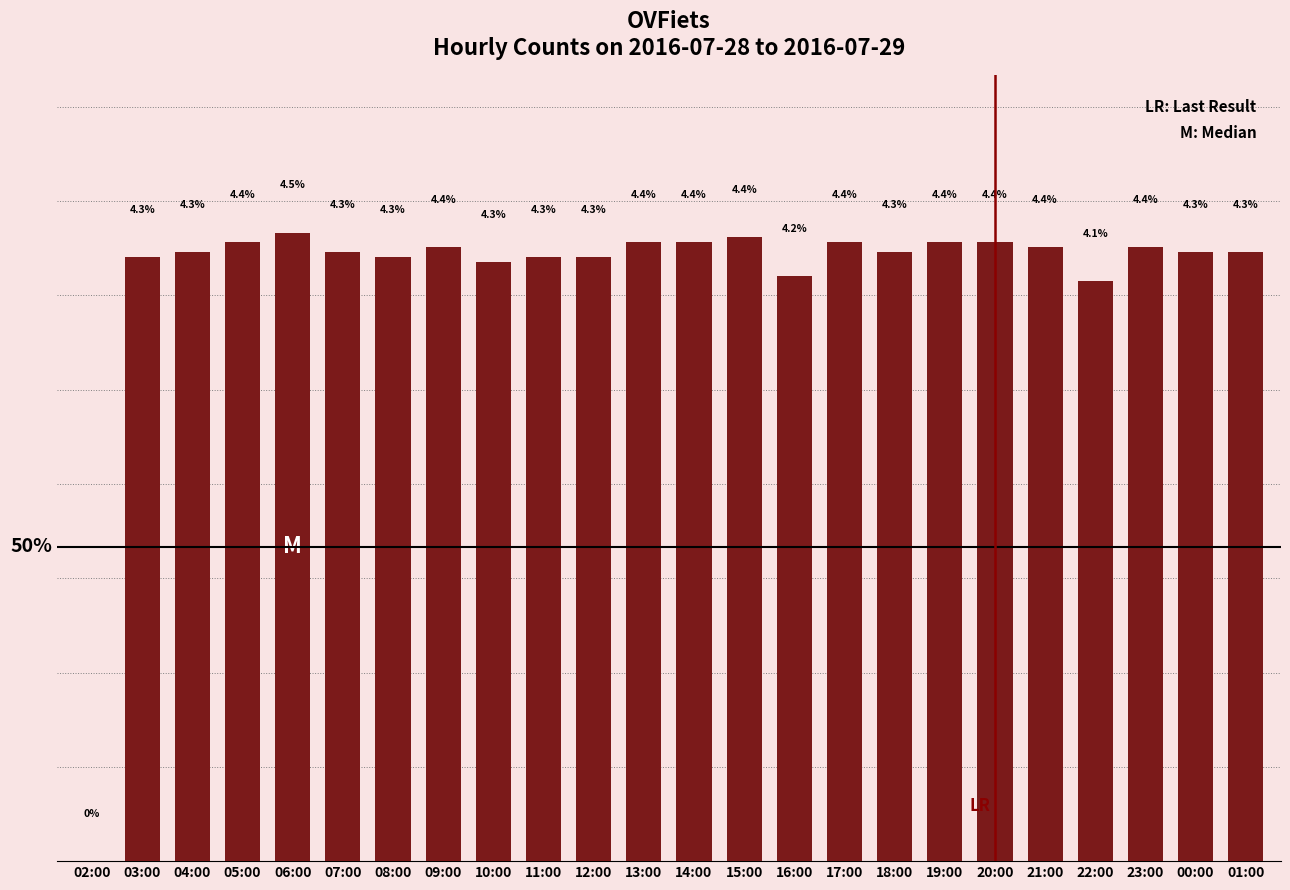

Reading left to right, transcribe all the data shown in this chart.

02:00=0.0	03:00=0.0	04:00=0.0	05:00=0.0	06:00=0.0	07:00=0.0	08:00=0.0	09:00=0.0	10:00=0.0	11:00=0.0	12:00=0.0	13:00=0.0	14:00=0.0	15:00=0.0	16:00=0.0	17:00=0.0	18:00=0.0	19:00=0.0	20:00=0.0	21:00=0.0	22:00=0.0	23:00=0.0	00:00=0.0	01:00=0.0